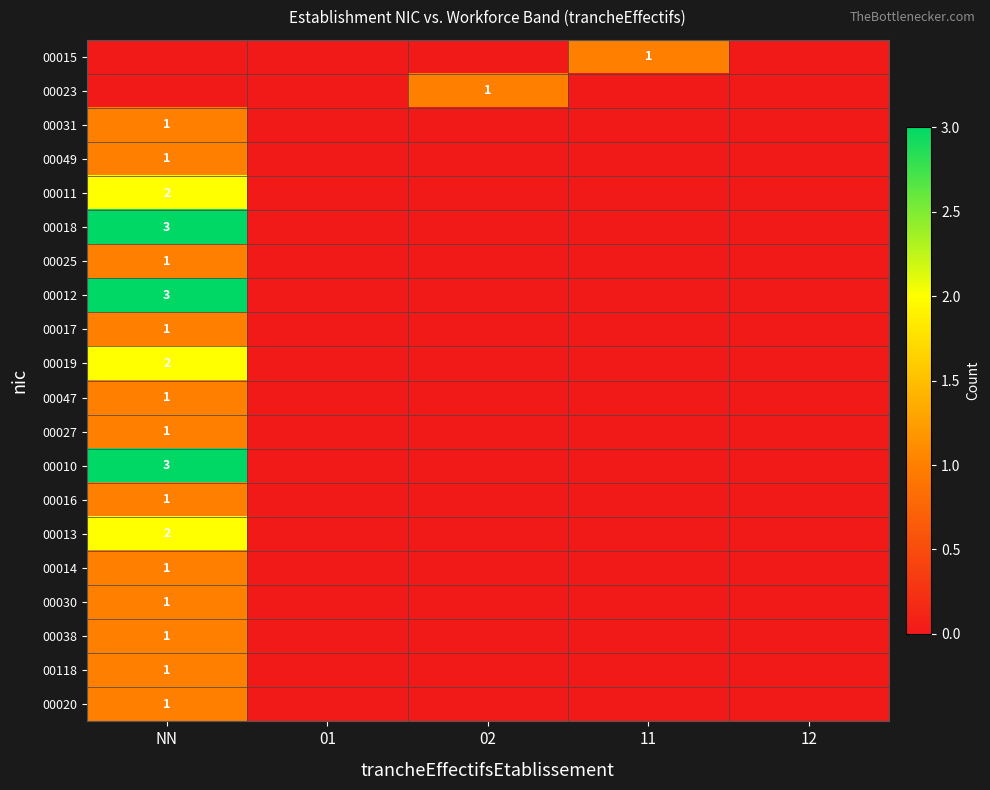

True or false: 00014 has a value of 0 at 01.

True